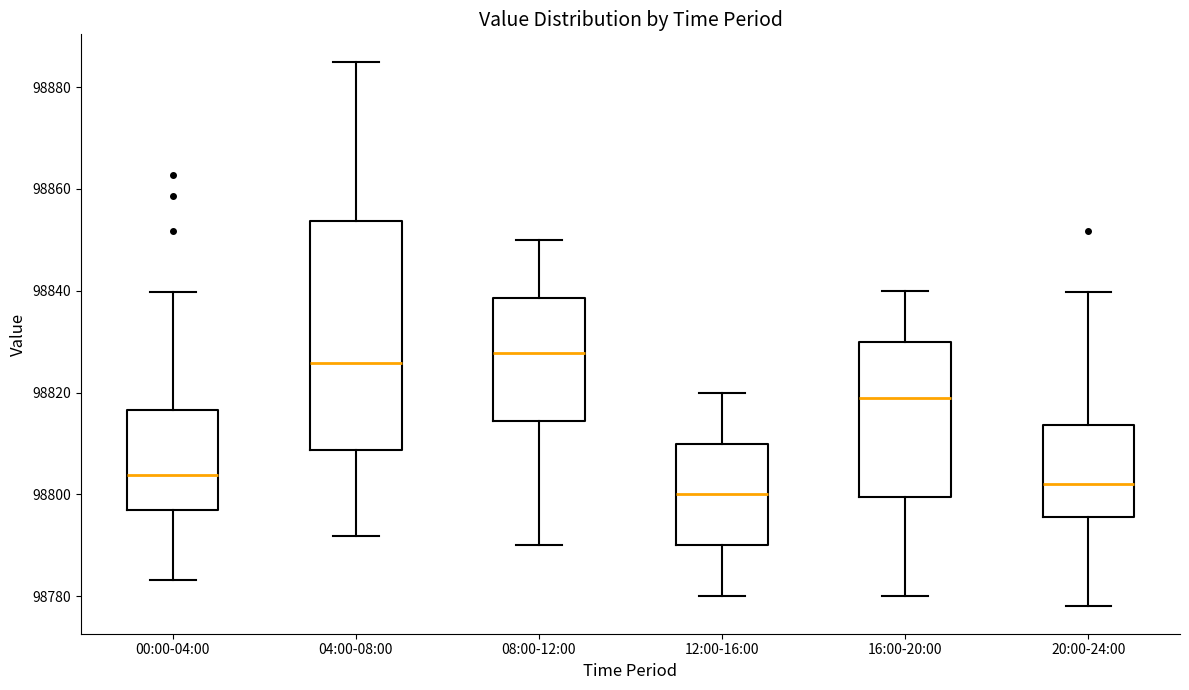

Where does the median line of the box for 00:00-04:00 sit on the y-axis? The values are not printed on the chart, so give them approximately, as read against the axis.

98804